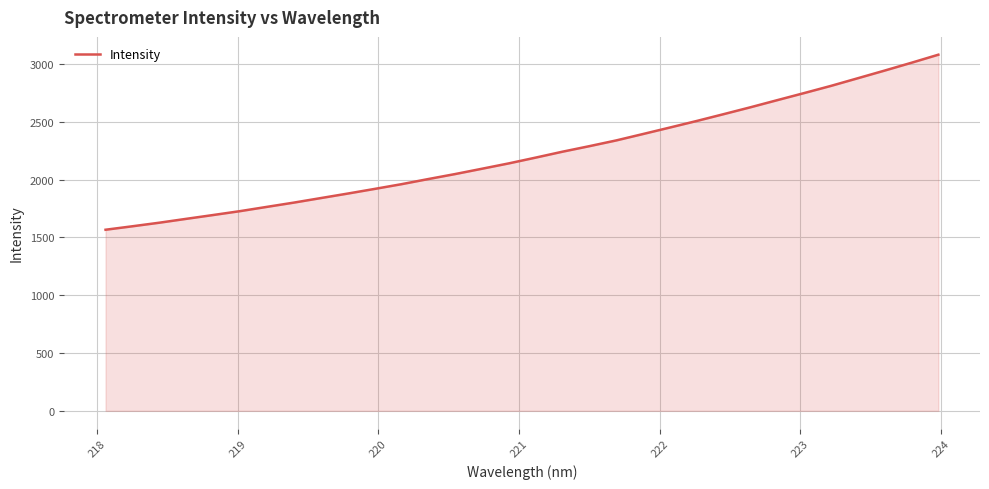

What is the smallest value displayed?

1566.1